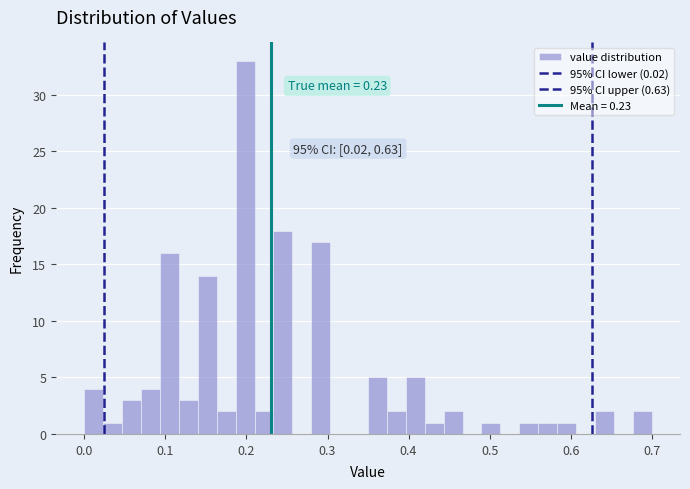

Read against the x-axis, roughly where is the centre of the tallest bar?

0.20